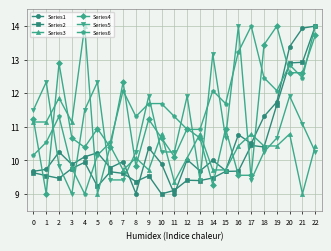

What is the difference between the Series3 values at 14 and 19?

0.7